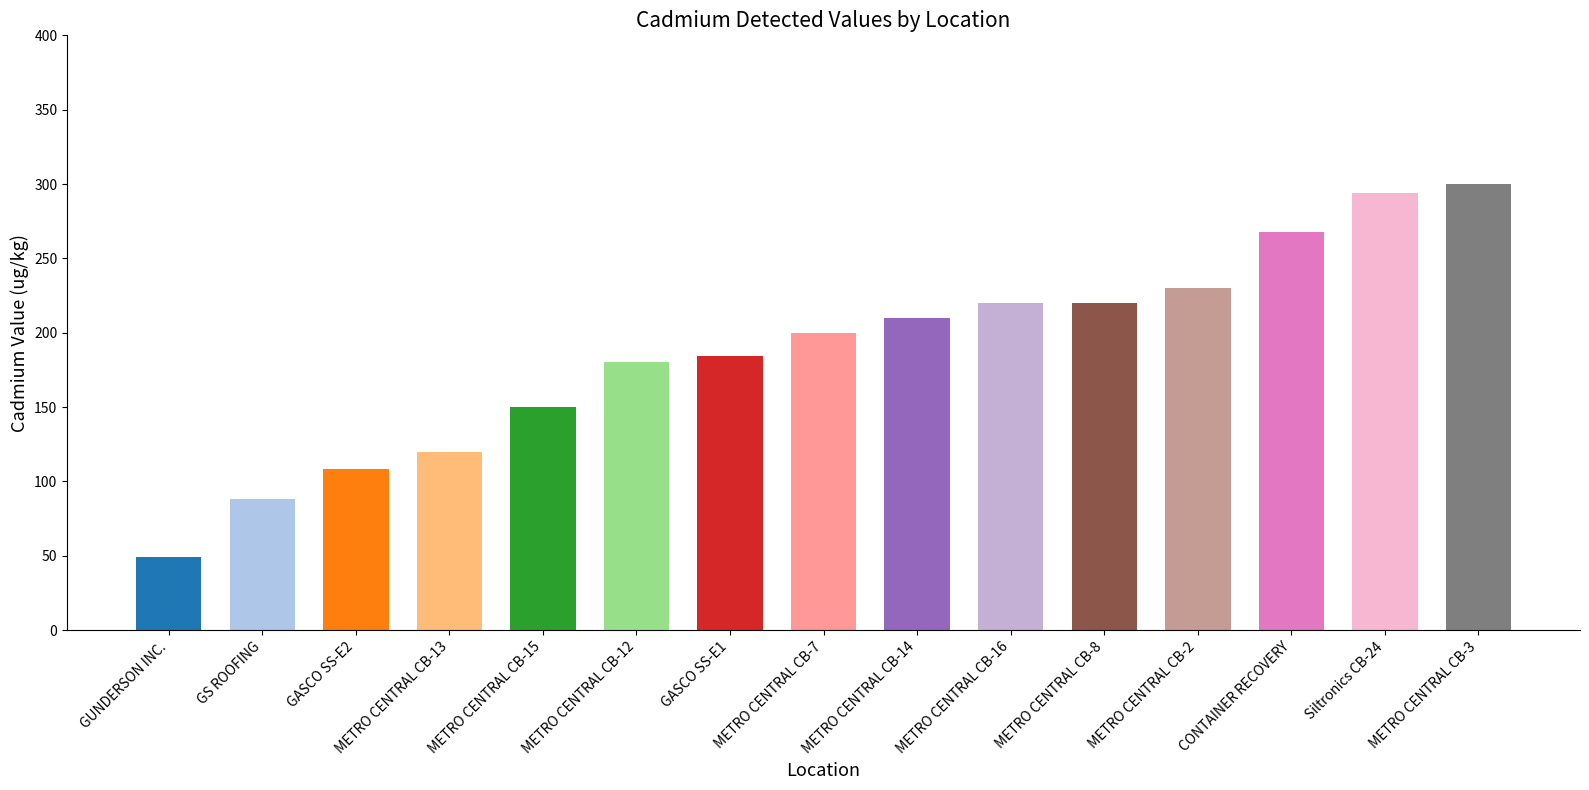

What is the minimum value shown in the chart?

49